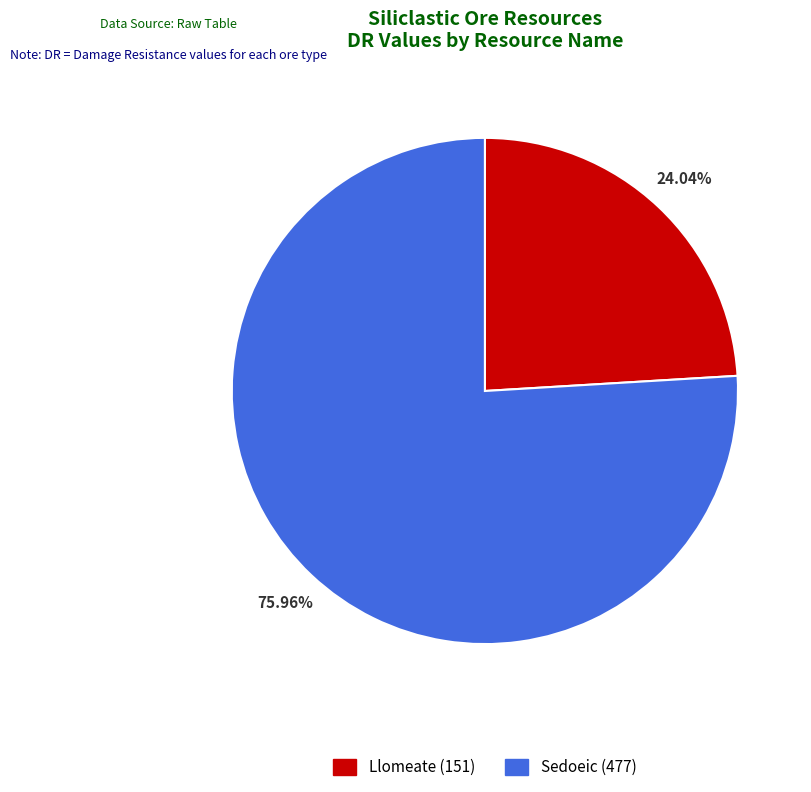

To the nearest percent, what is the average slice percentage?

50%